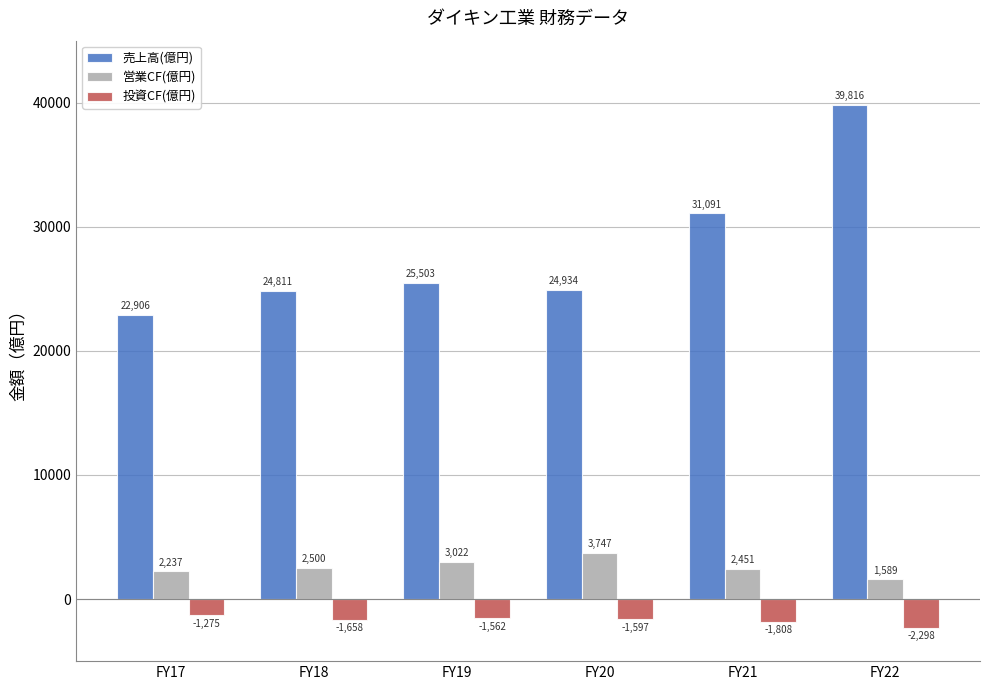

Is the value of 営業CF(億円) at FY19 greater than the value of 売上高(億円) at FY18?

No